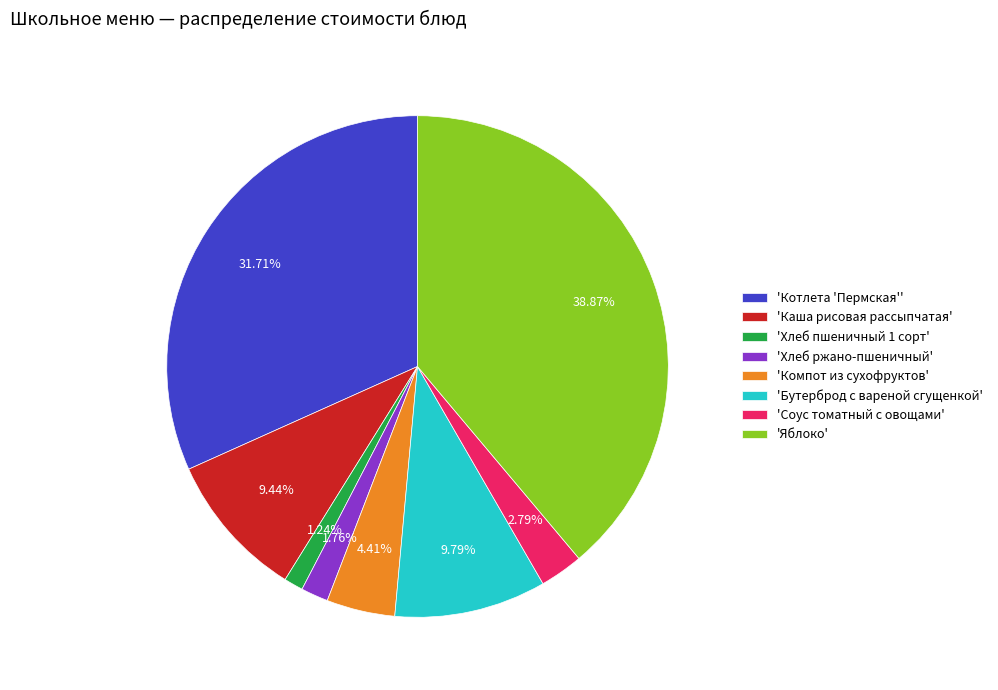

What is the largest slice in the pie chart?

'Яблоко'